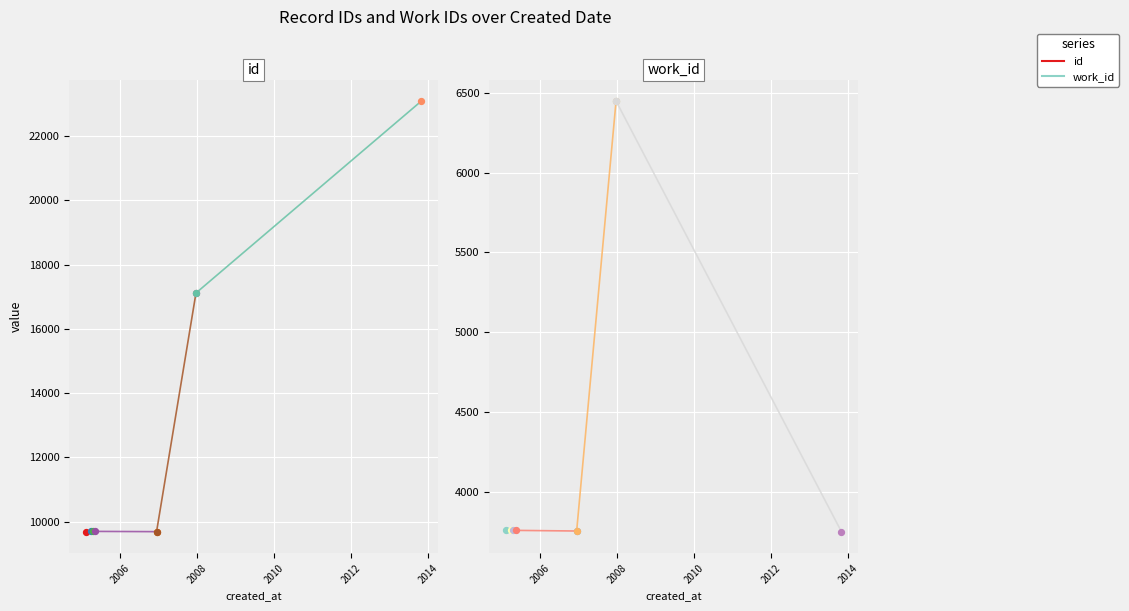

Which series has the widest spread of Y values?

id